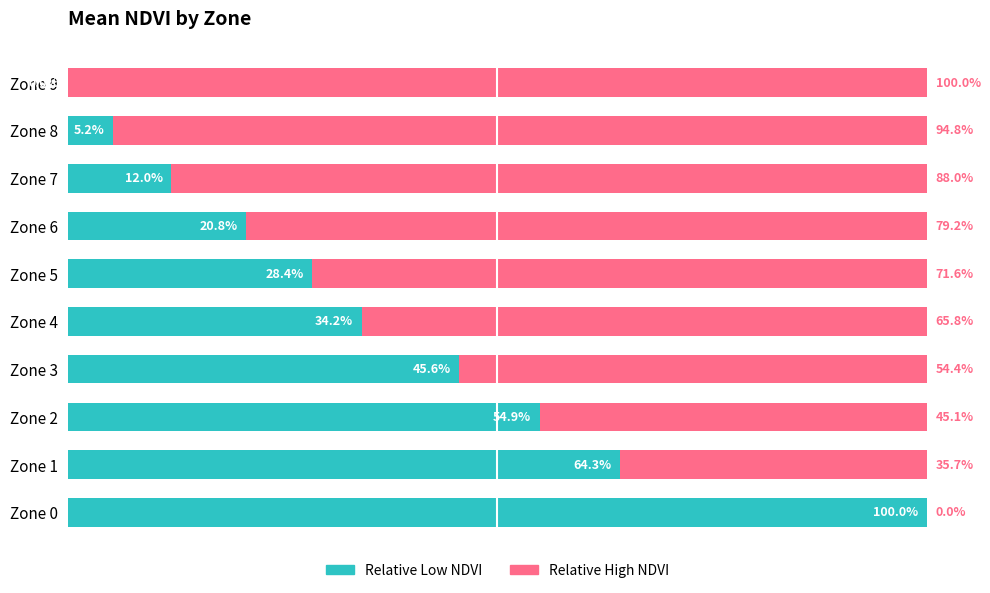

What are all the series names shown in the legend?

Relative Low NDVI, Relative High NDVI